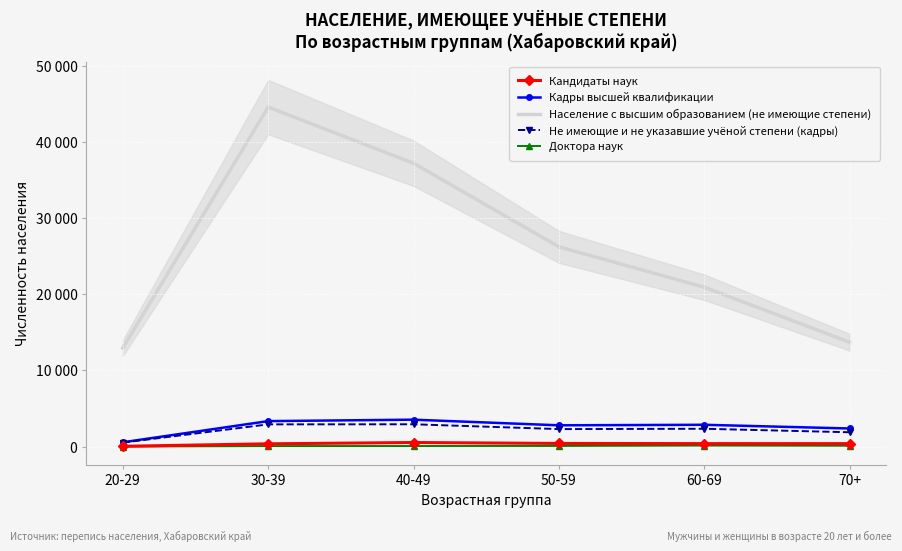

Which series changed the most between 40-49 and 70+?

Население с высшим образованием (не имеющие степени)